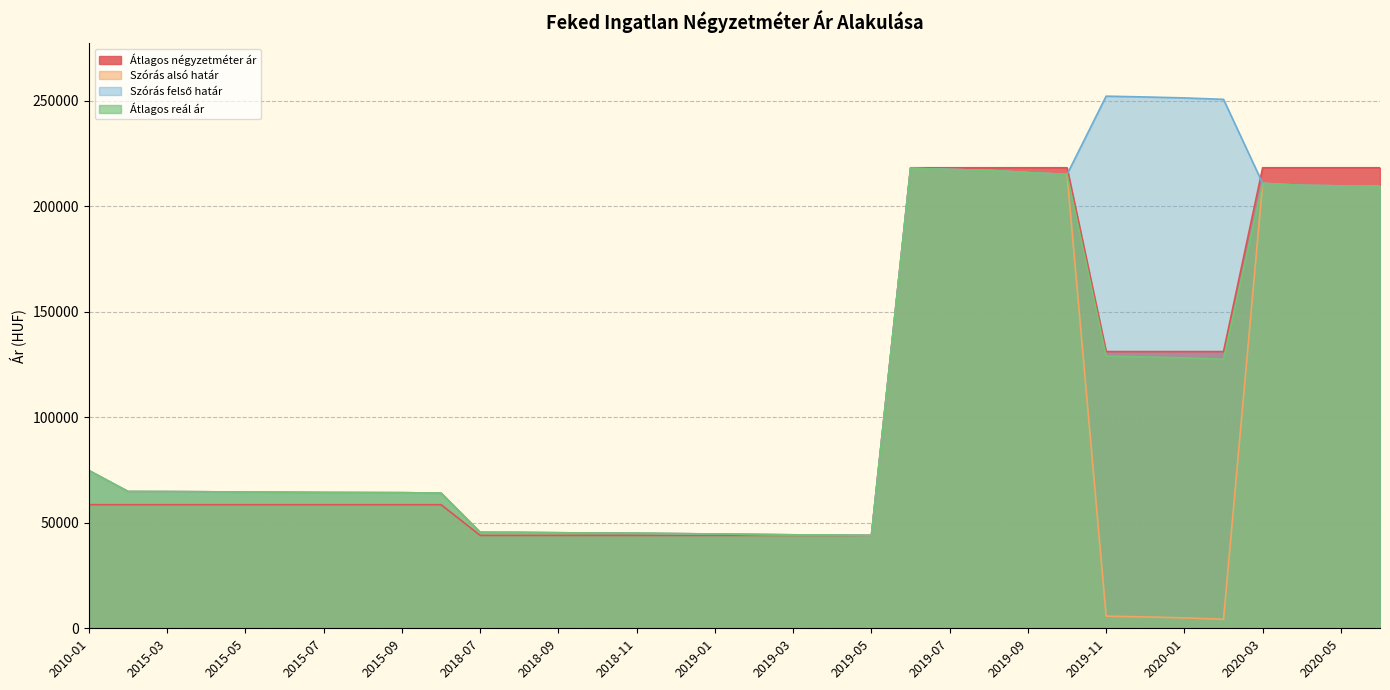

List the series in order of their peak value, lowest first.

Szórás alsó határ, Átlagos reál ár, Átlagos négyzetméter ár, Szórás felső határ